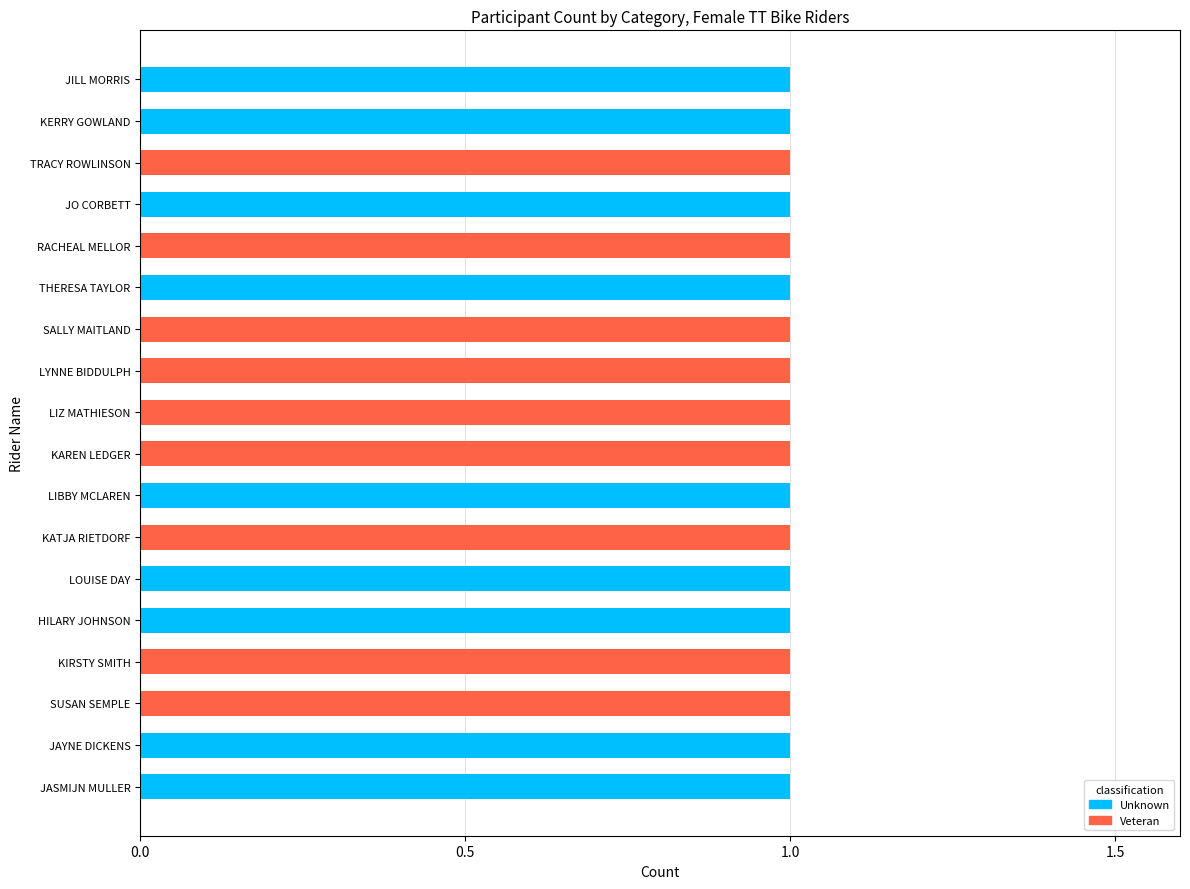

The Unknown series shows 0 at SUSAN SEMPLE. True or false?

True